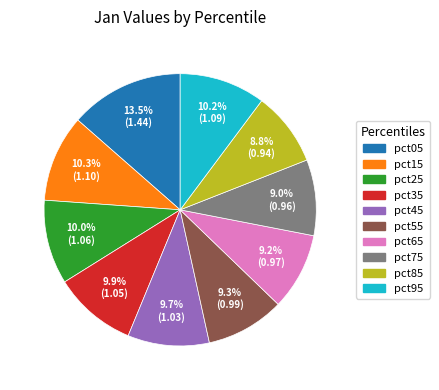

Count the number of slices in the pie.

10